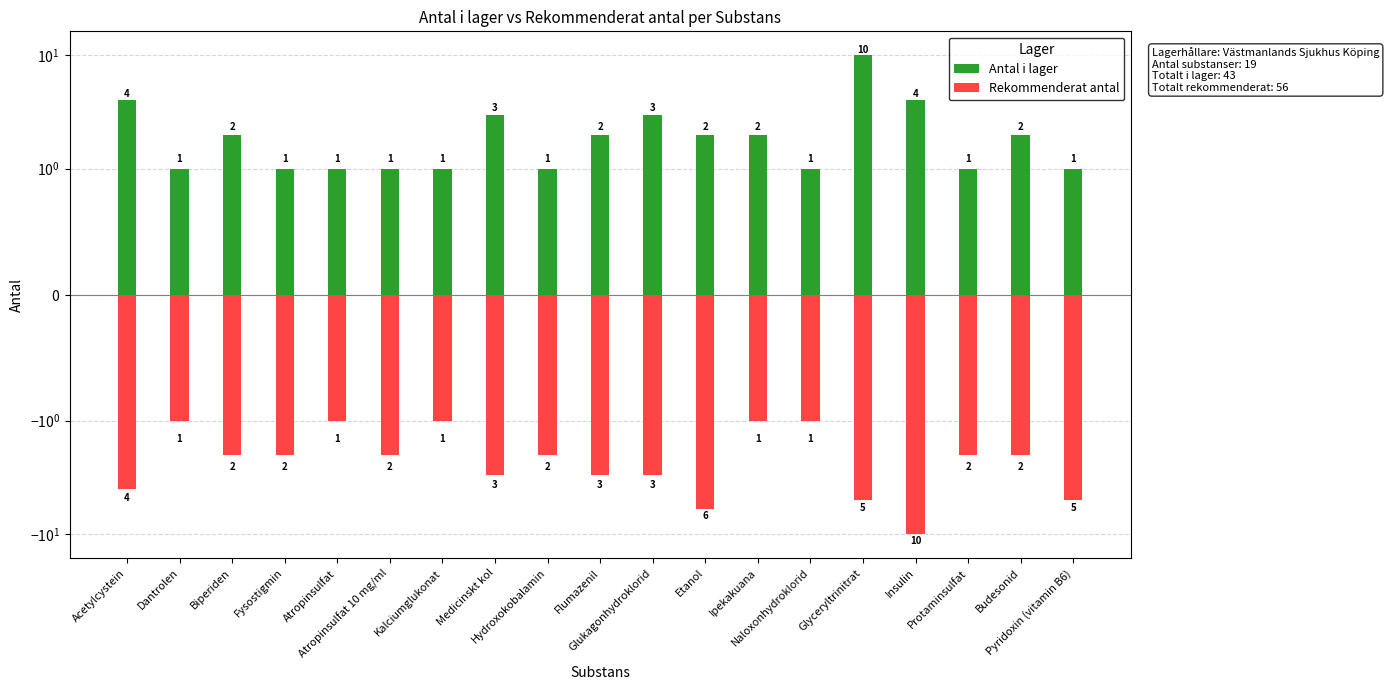

What are all the series names shown in the legend?

Antal i lager, Rekommenderat antal